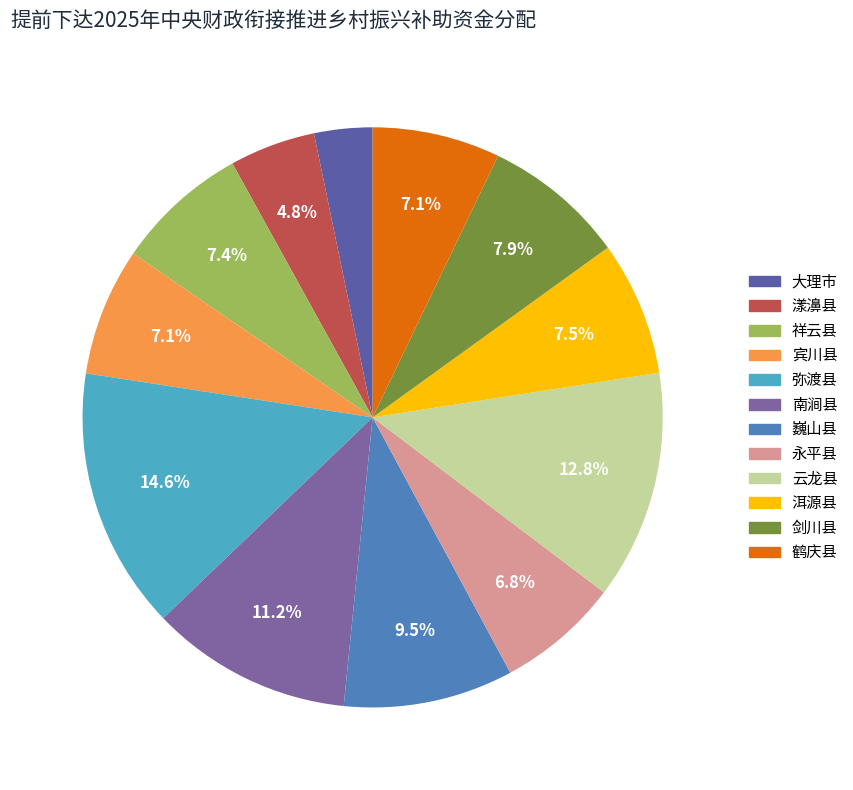

Rank the categories by value from highest to lowest.

弥渡县, 云龙县, 南涧县, 巍山县, 剑川县, 洱源县, 祥云县, 宾川县, 鹤庆县, 永平县, 漾濞县, 大理市